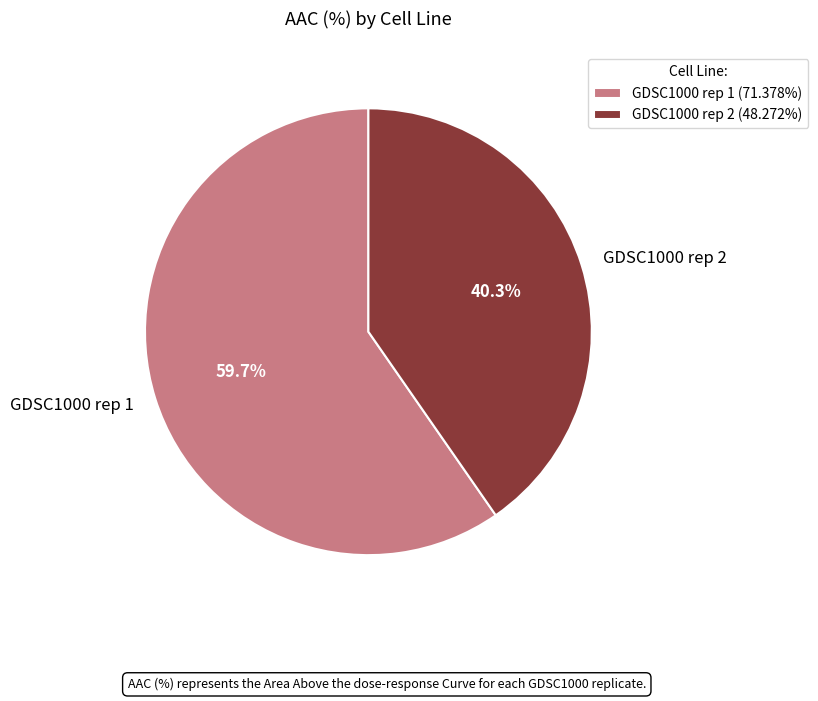

Count the number of slices in the pie.

2